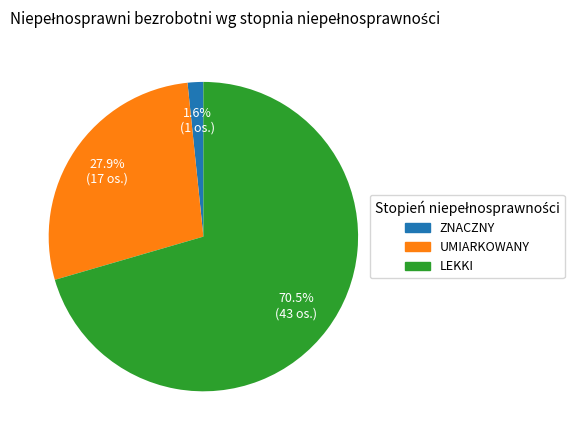

Is there any slice that represents more than half of the pie?

Yes